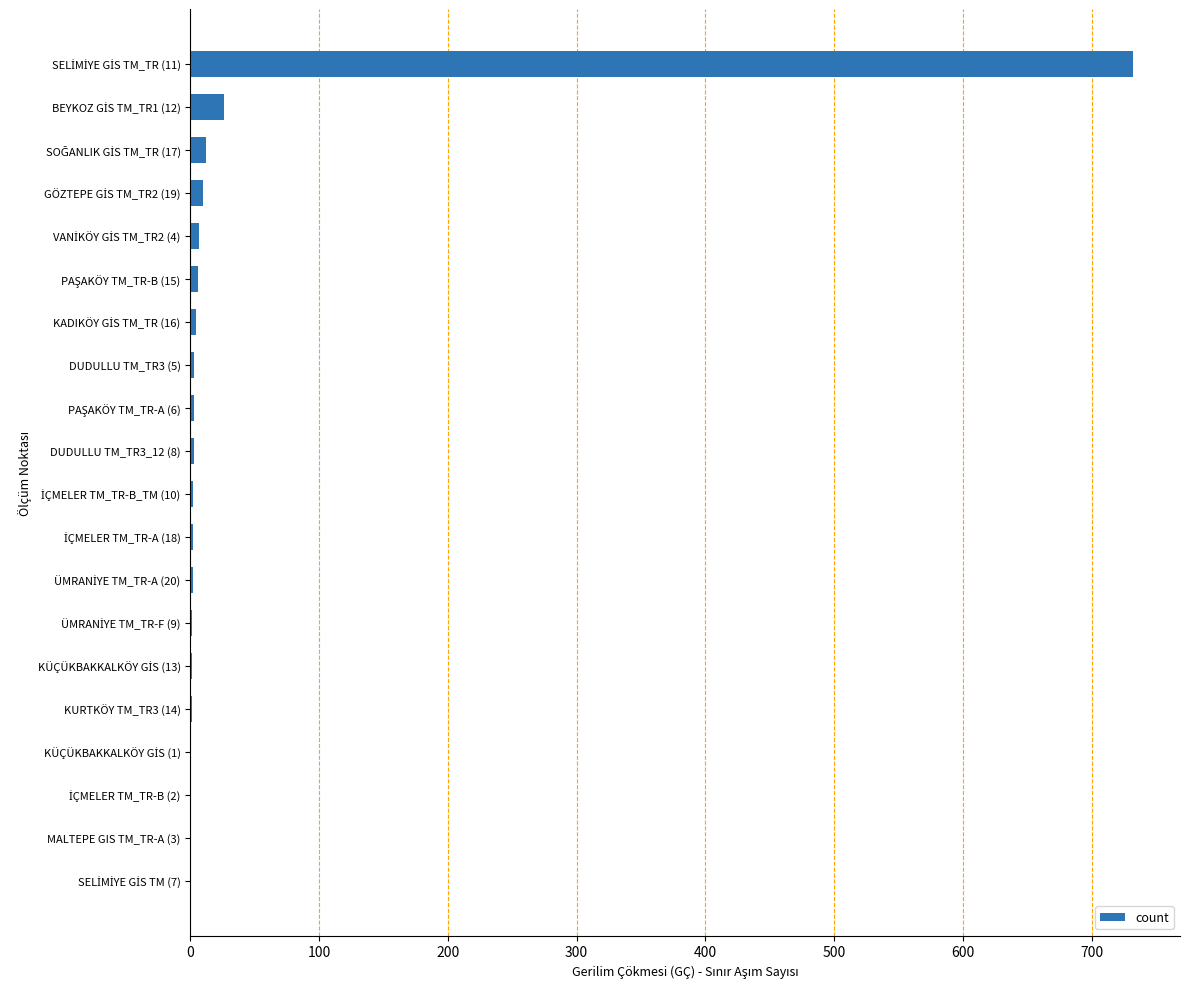

Are the bars horizontal?

Yes